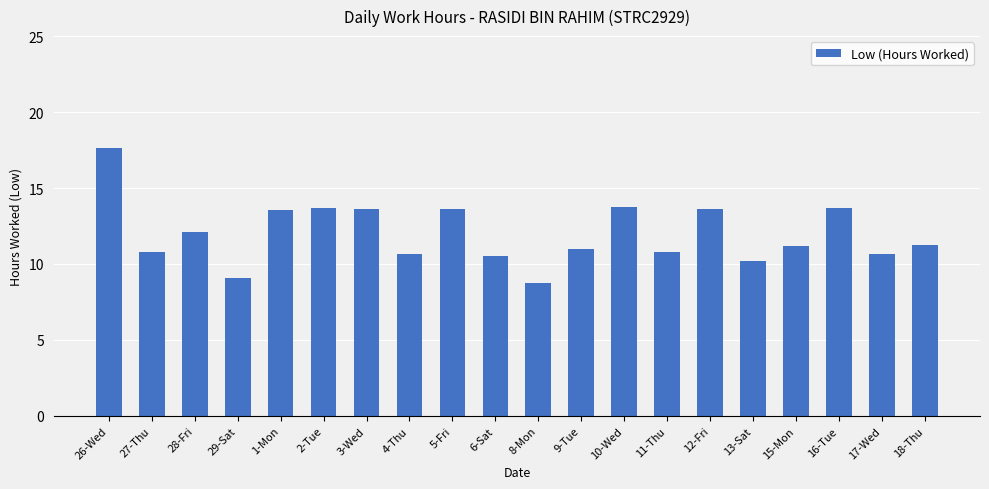

What is the difference between the values at 13-Sat and 8-Mon?

1.4